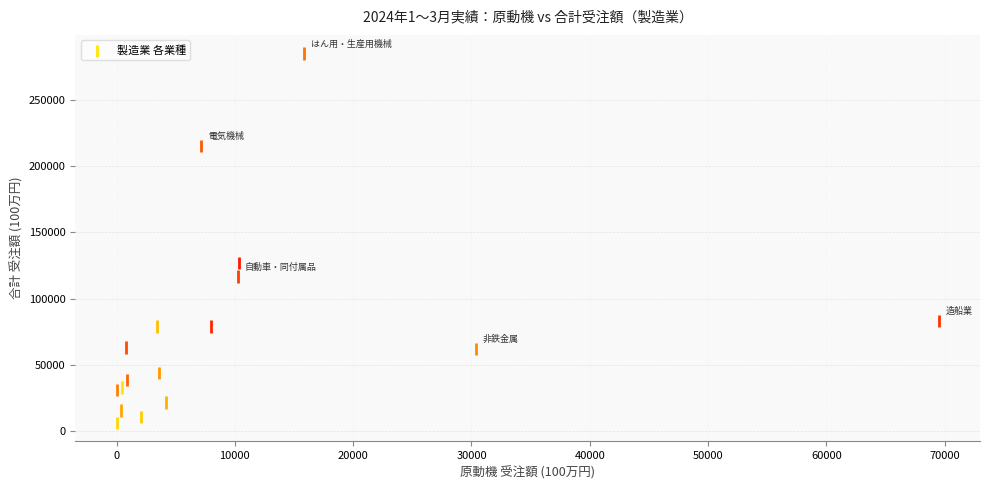

What Y value in the scatter plot is closest to 145729?

127060